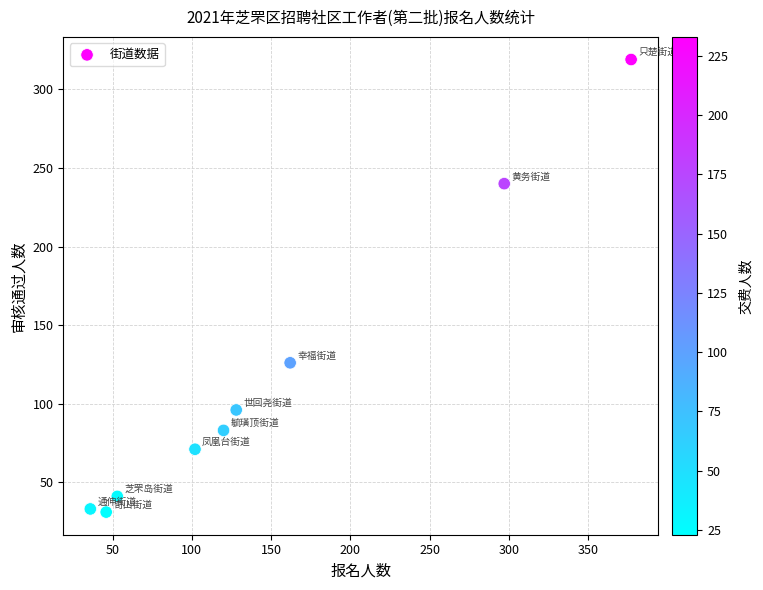

What Y value in the scatter plot is closest to 175?

126